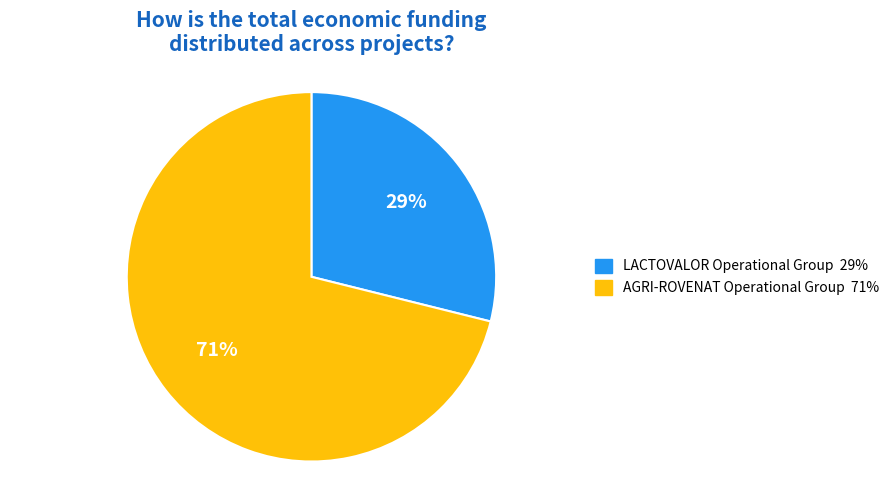

Which slice is the largest?

AGRI-ROVENAT Operational Group